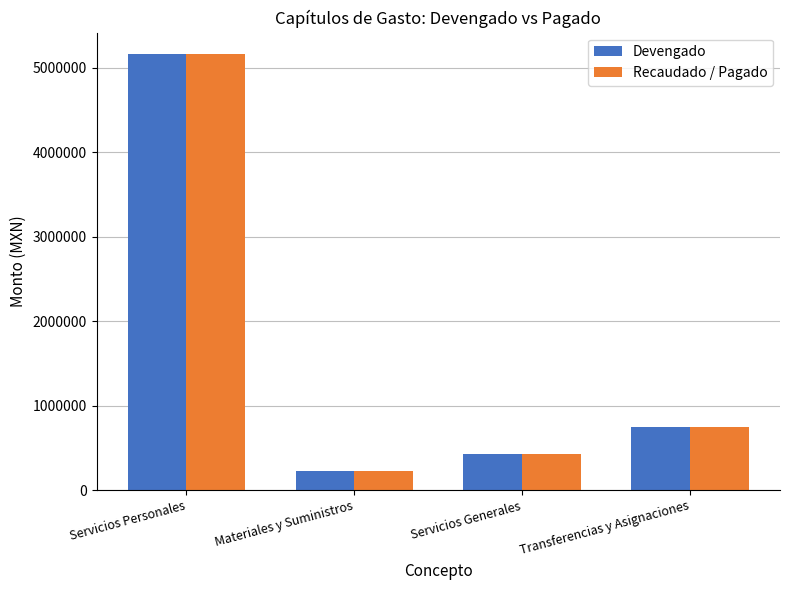

Count the number of data series in this chart.

2